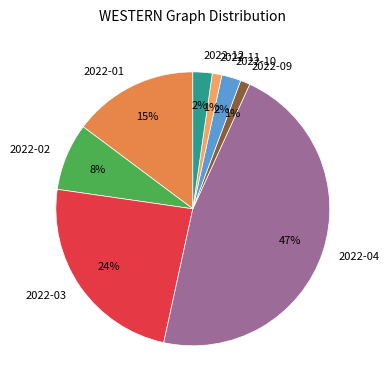

Which has a higher value, 2022-02 or 2022-09?

2022-02